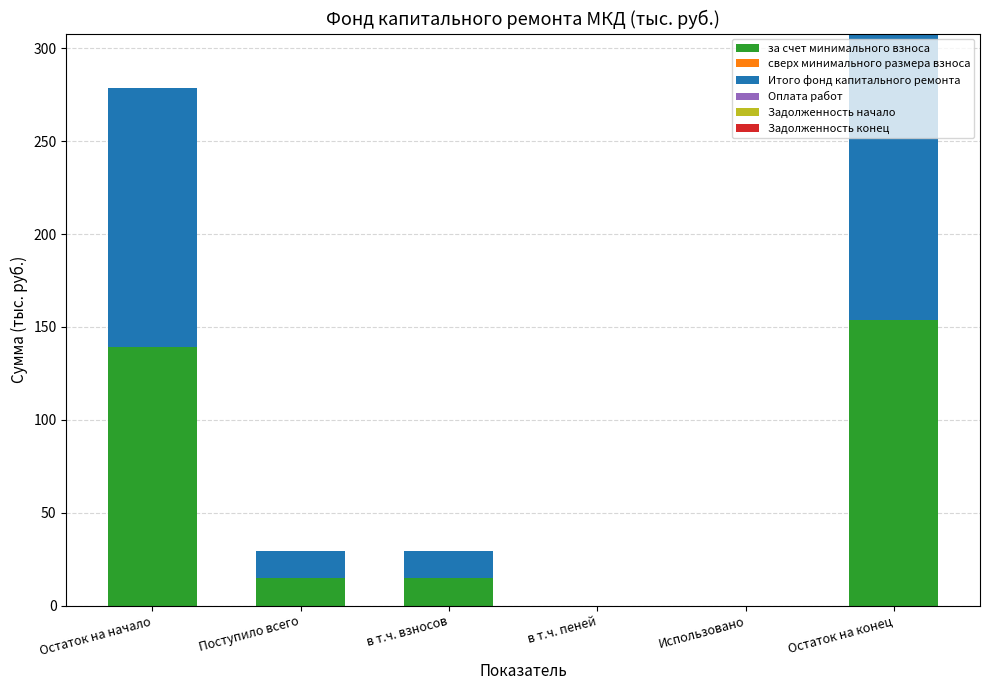

Are the bars horizontal?

No